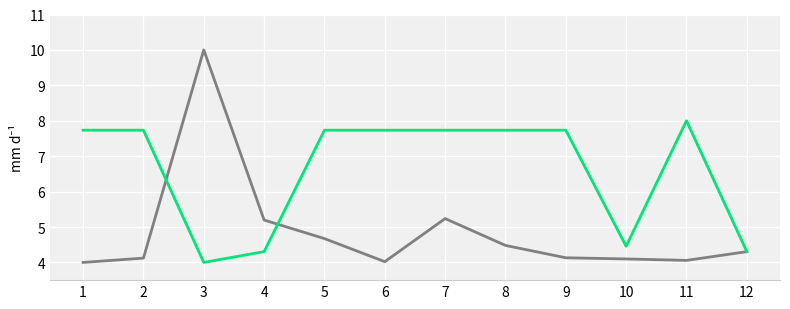

What is the greatest value displayed?

10.0